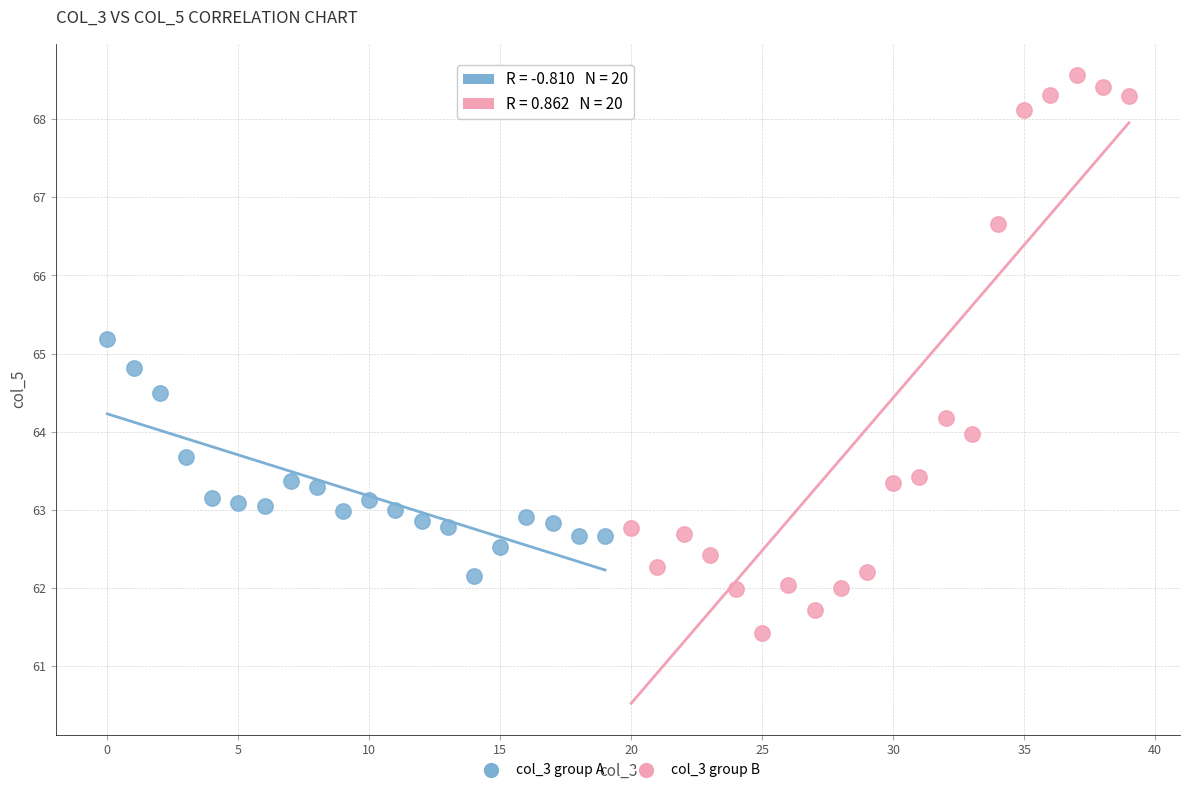

Which series reaches the minimum Y coordinate?

col_3 group B